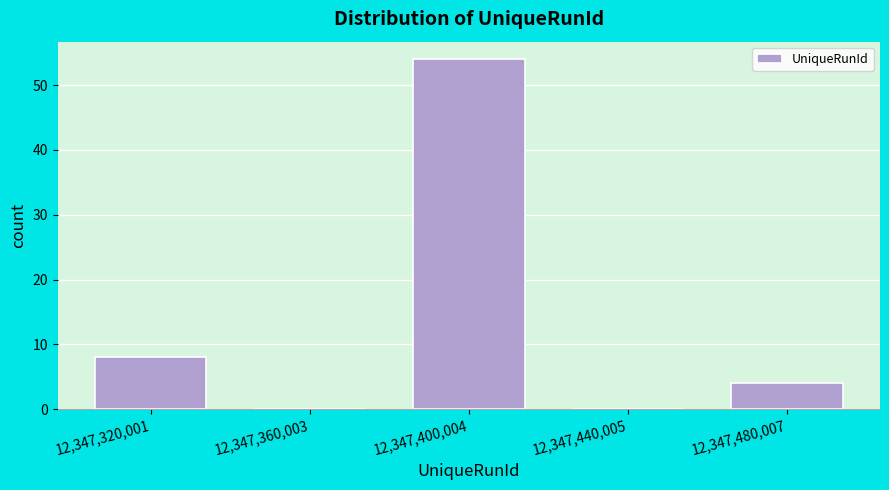

Reading left to right, list every bar in this chart as the range it spans on the x-axis followed by its height. Neither the bar edges nor the heights are printed on the chart, so give them approximately, as read against the axes.

12347300000 to 12347340000: 8
12347340000 to 12347380000: 0
12347380000 to 12347420000: 54
12347420000 to 12347460000: 0
12347460000 to 12347500000: 4